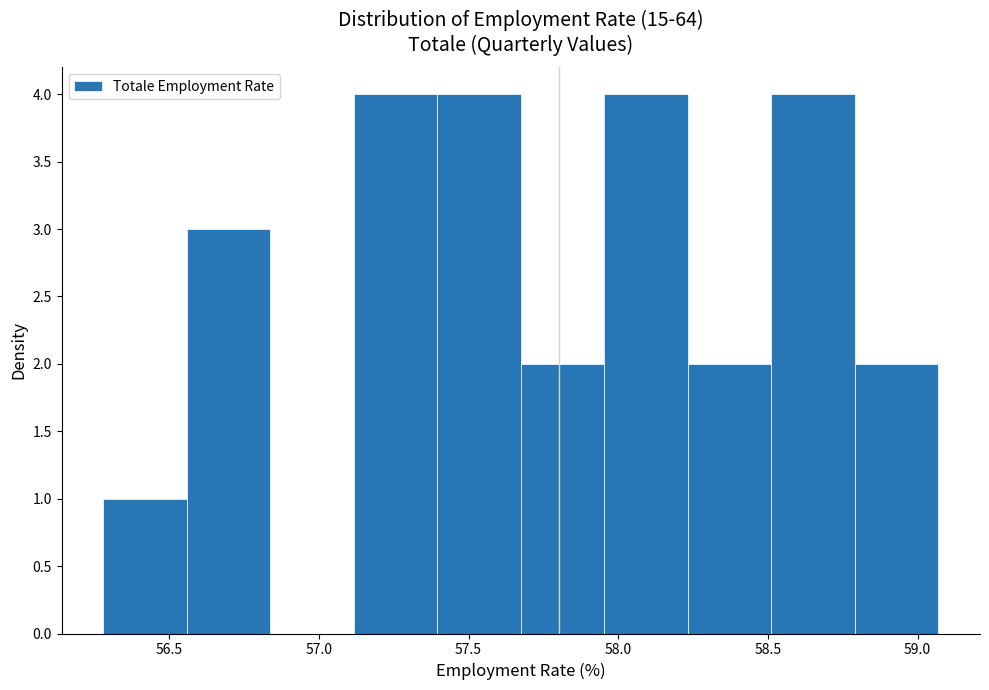

Reading left to right, list every bar in this chart as the range it spans on the x-axis followed by its height. Neither the bar edges nor the heights are printed on the chart, so give them approximately, as read against the axes.

56.30 to 56.55: 1
56.55 to 56.85: 3
56.85 to 57.10: 0
57.10 to 57.40: 4
57.40 to 57.65: 4
57.65 to 57.95: 2
57.95 to 58.25: 4
58.25 to 58.50: 2
58.50 to 58.80: 4
58.80 to 59.05: 2